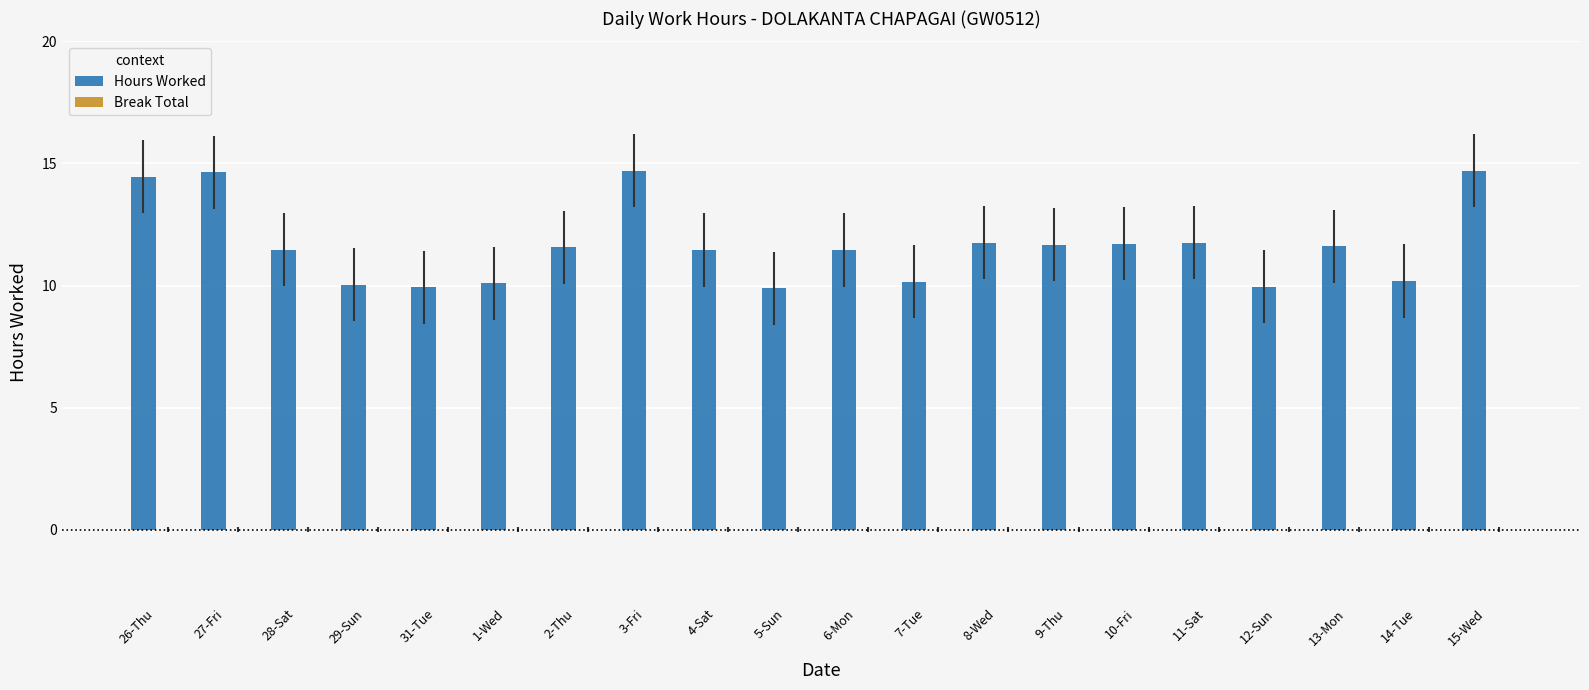

How many distinct data groups are displayed?

1